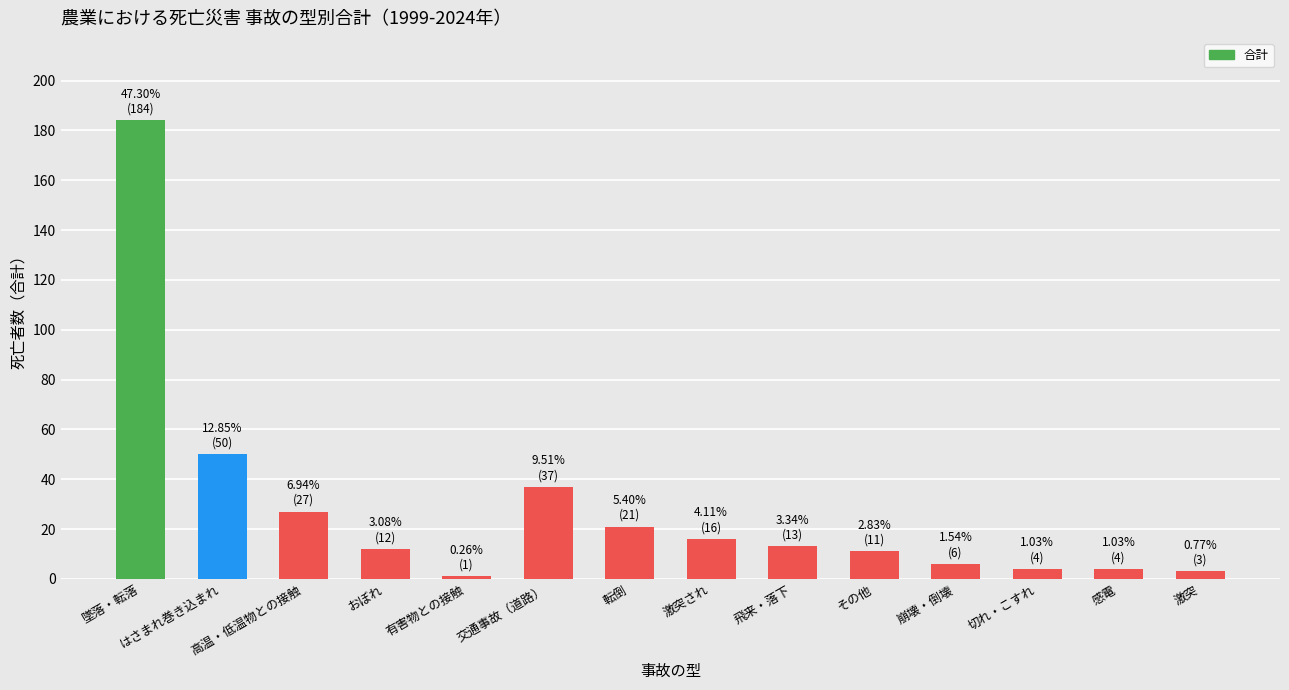

Reading right to left, transcribe all the data shown in this chart.

3	4	4	6	11	13	16	21	37	1	12	27	50	184